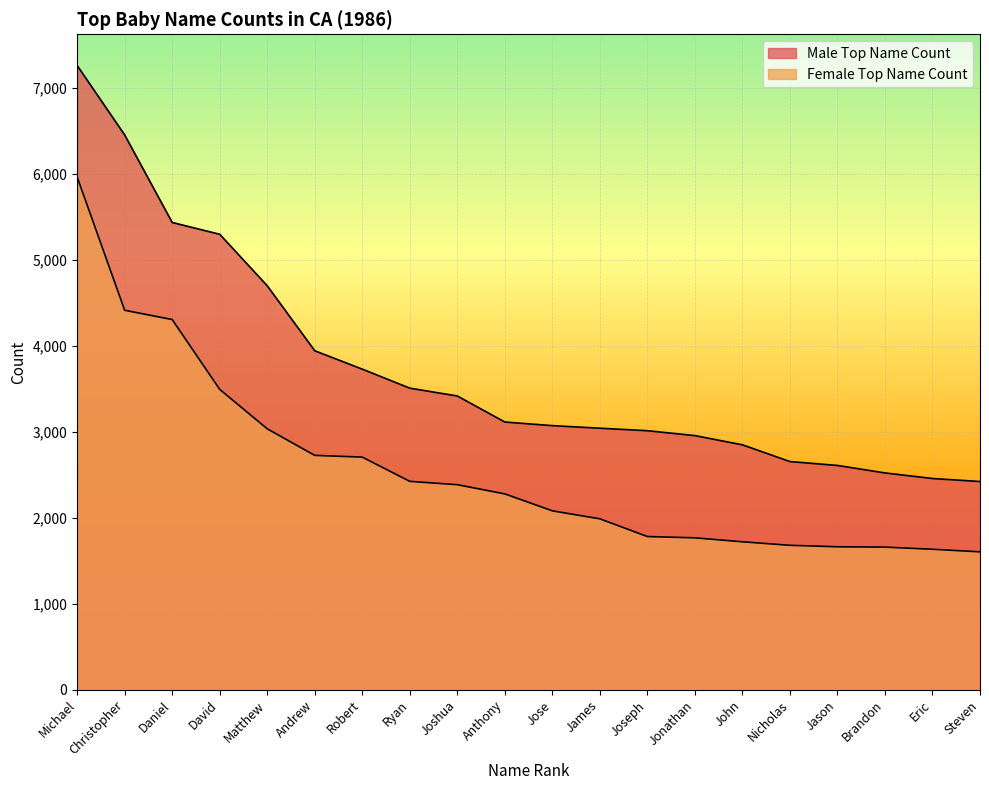

How many data points in Male Top Name Count are above 3114?

9